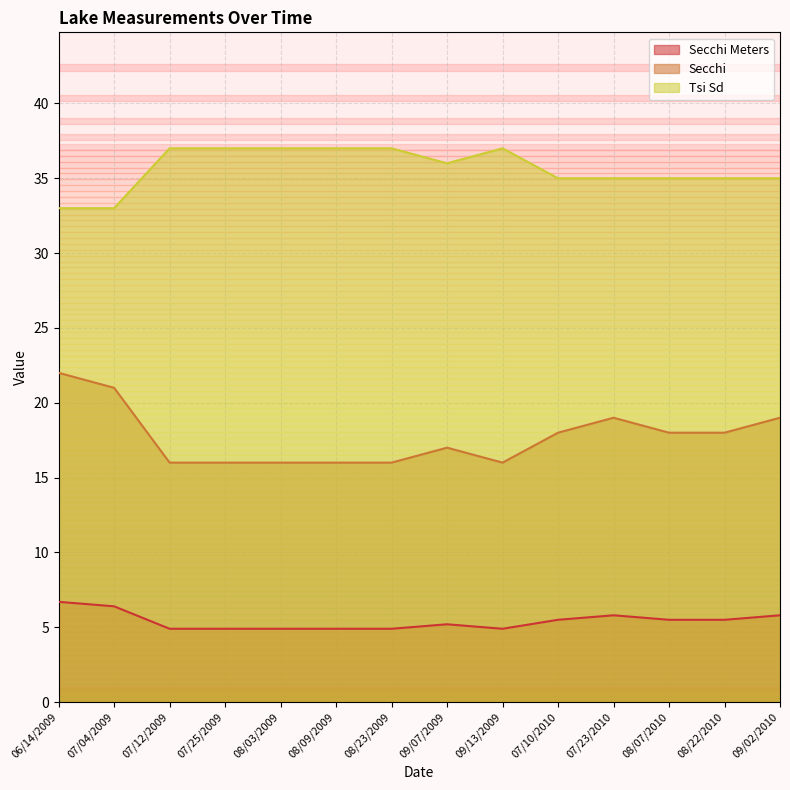

Rank the series by their maximum value, from highest to lowest.

Tsi Sd, Secchi, Secchi Meters